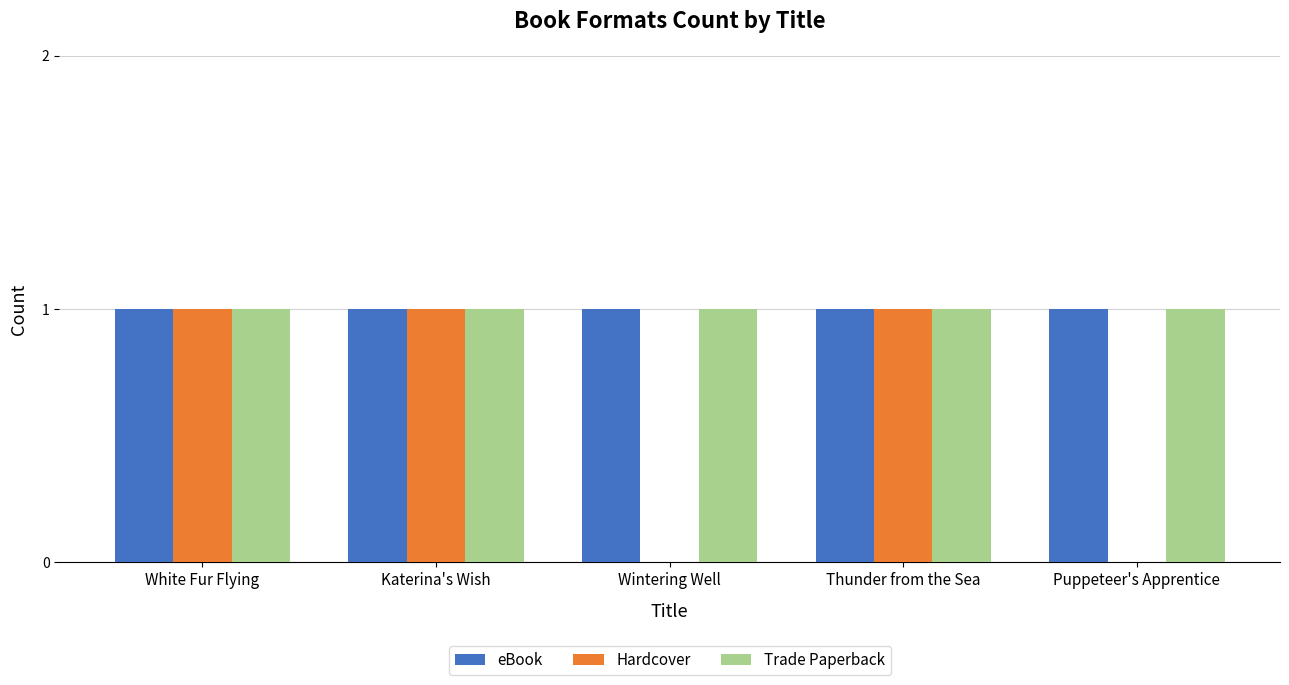

Reading left to right, list all the values displayed in this chart.

eBook: 1	1	1	1	1
Hardcover: 1	1	0	1	0
Trade Paperback: 1	1	1	1	1